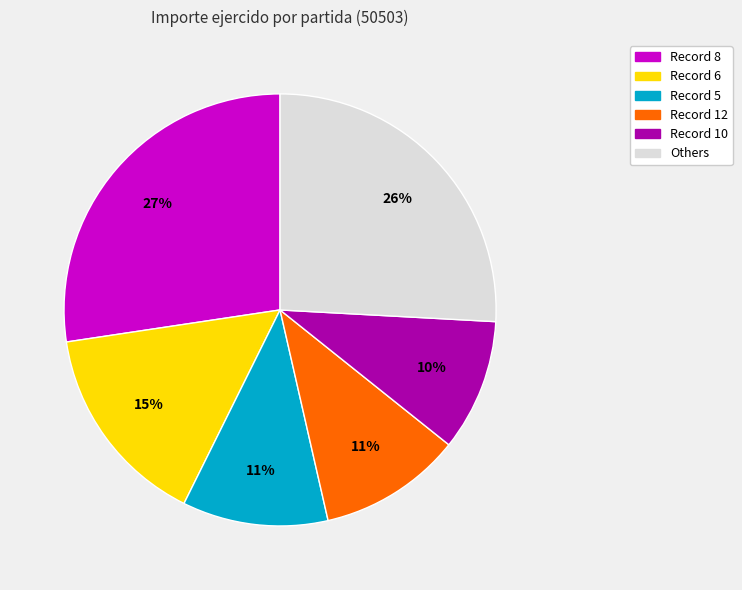

To the nearest percent, what is the average slice percentage?

17%